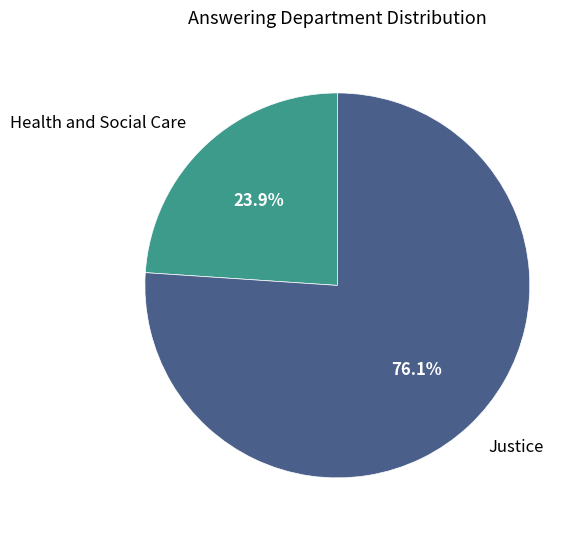

Combined, do Justice and Health and Social Care account for over 50%?

Yes